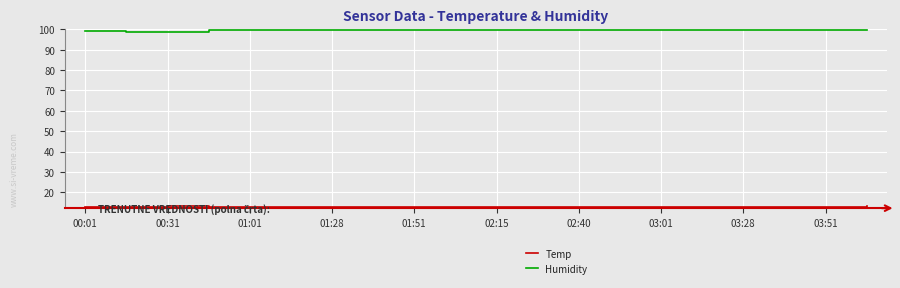

True or false: Temp and Humidity cross at least once.

False